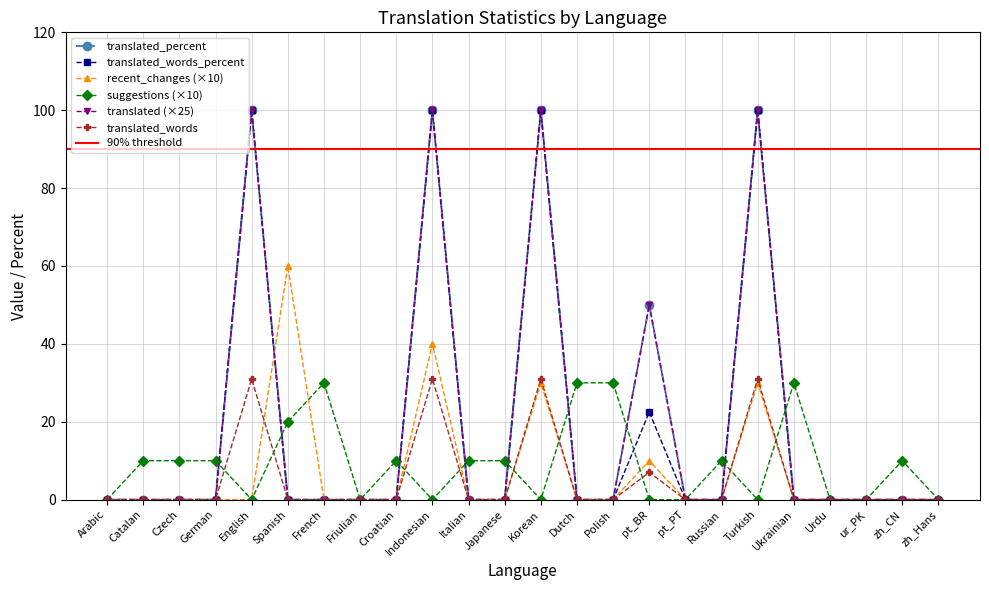

Which series changed the most between Dutch and Ukrainian?

recent_changes